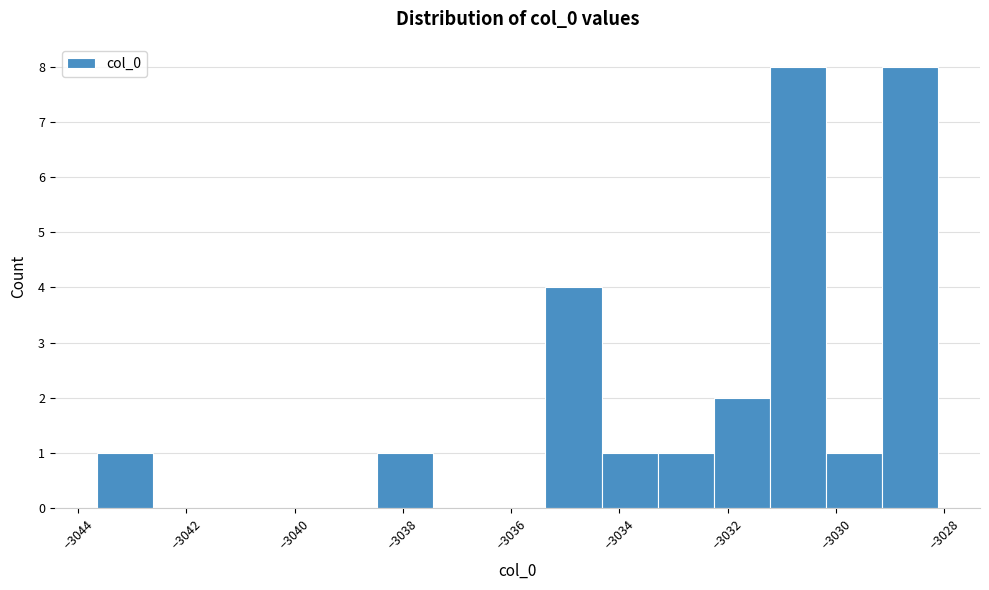

What is the height of the bar covering -3029.2 to -3028.2 on the x-axis? Neither the bar edges nor the heights are printed on the chart, so give them approximately, as read against the axes.

8